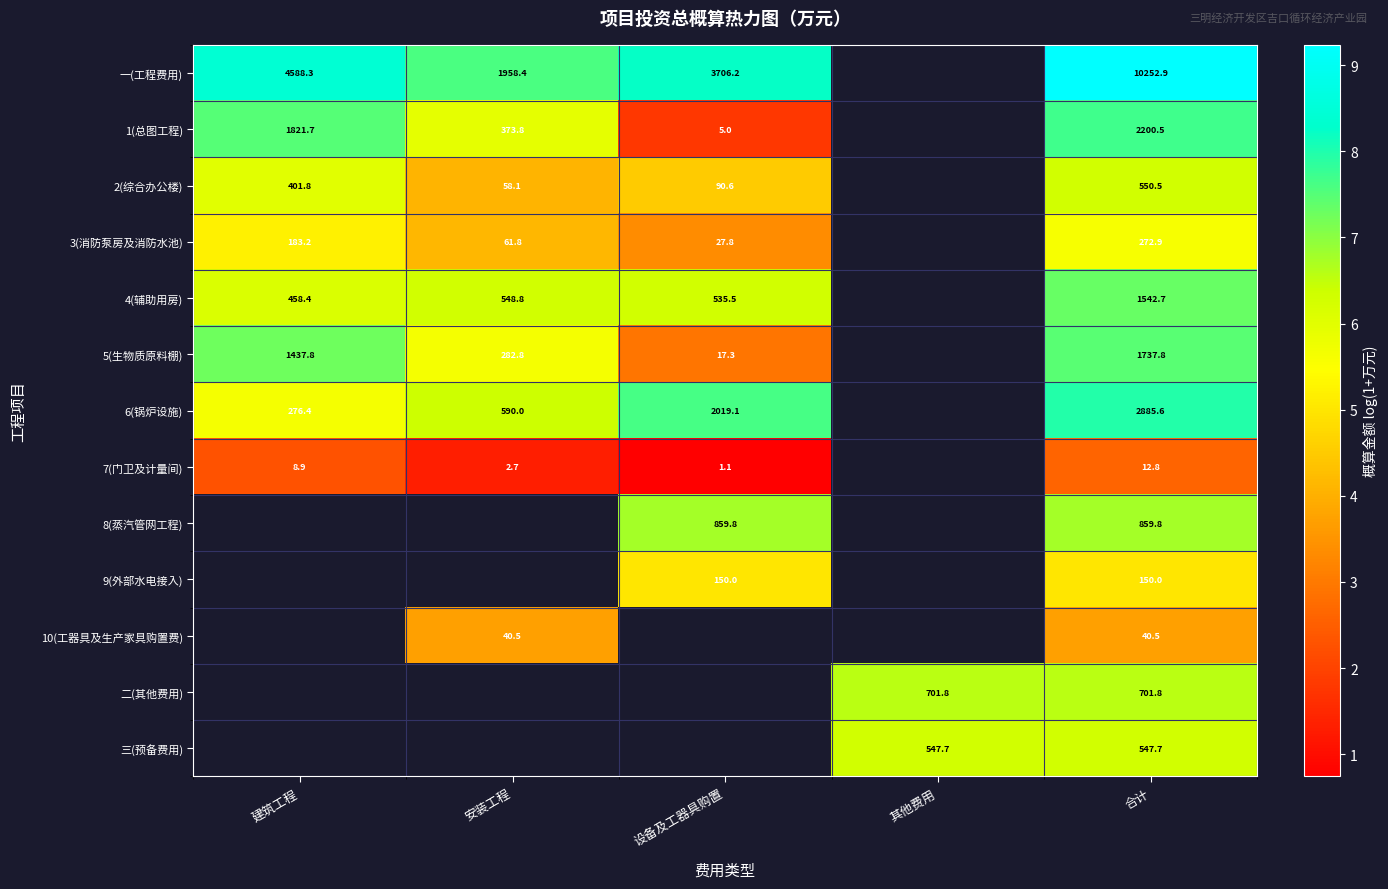

At how many categories does at least one series exceed 2?

5